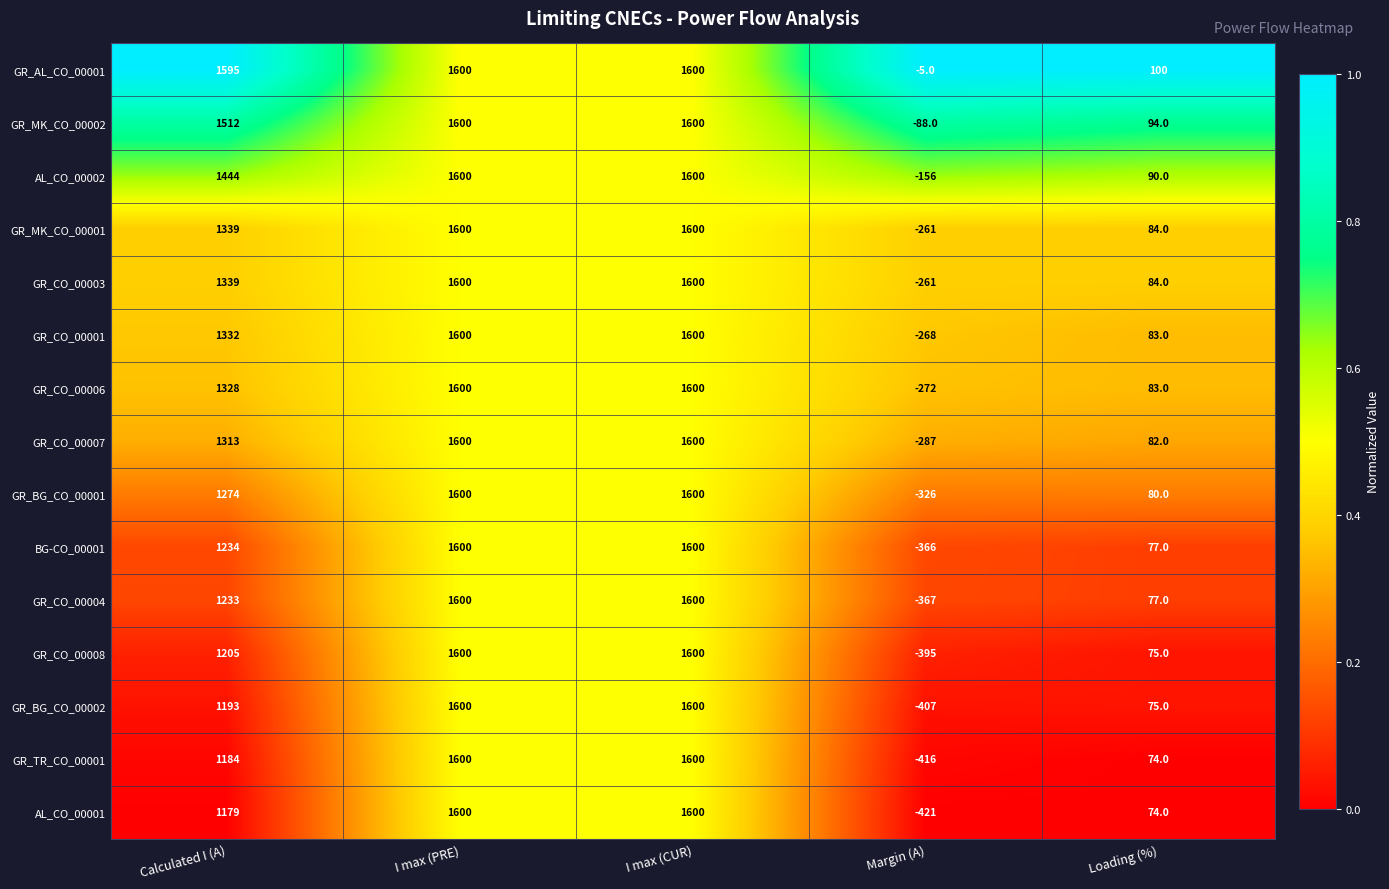

Which series has the largest total across all categories?

GR_AL_CO_00001